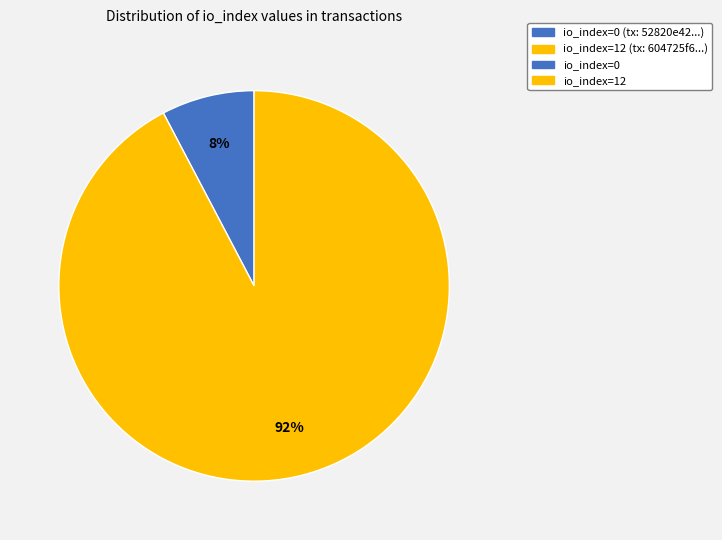

Does any single category account for the majority?

Yes